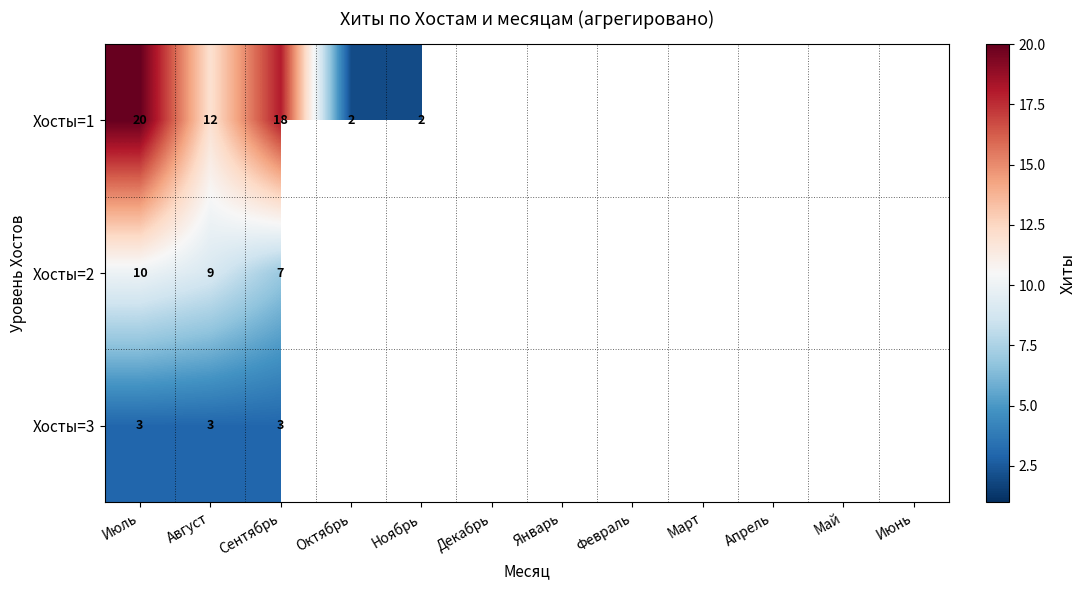

The value of Хосты=1 at Июль is 11. True or false?

False